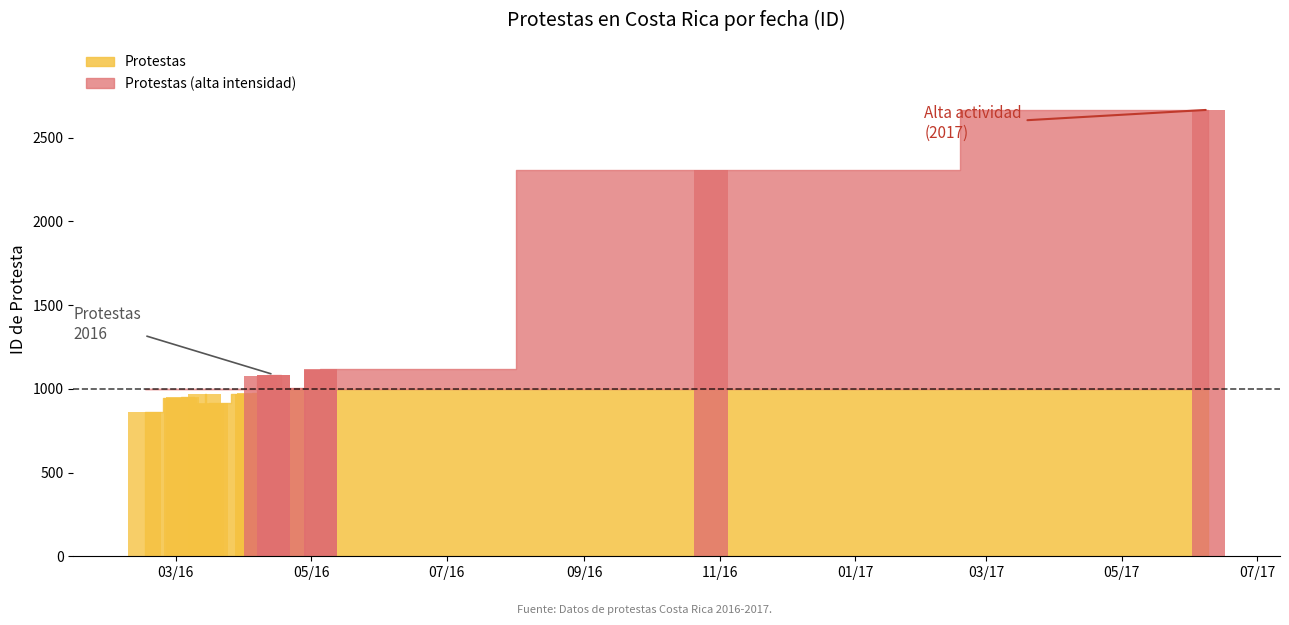

Where does the data first go above 973?

2016-04-21